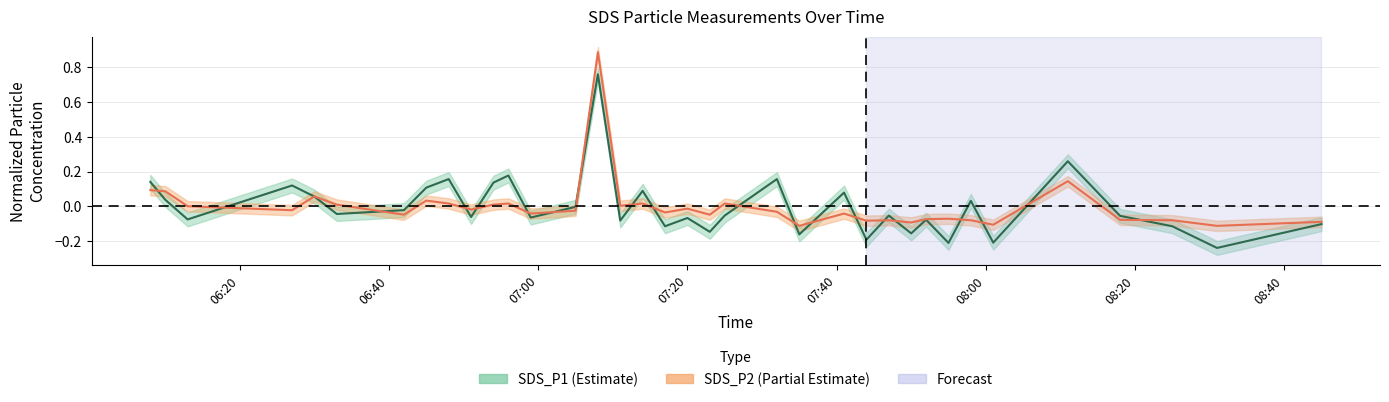

At which category does SDS_P1 reach its first local valley?

06:13